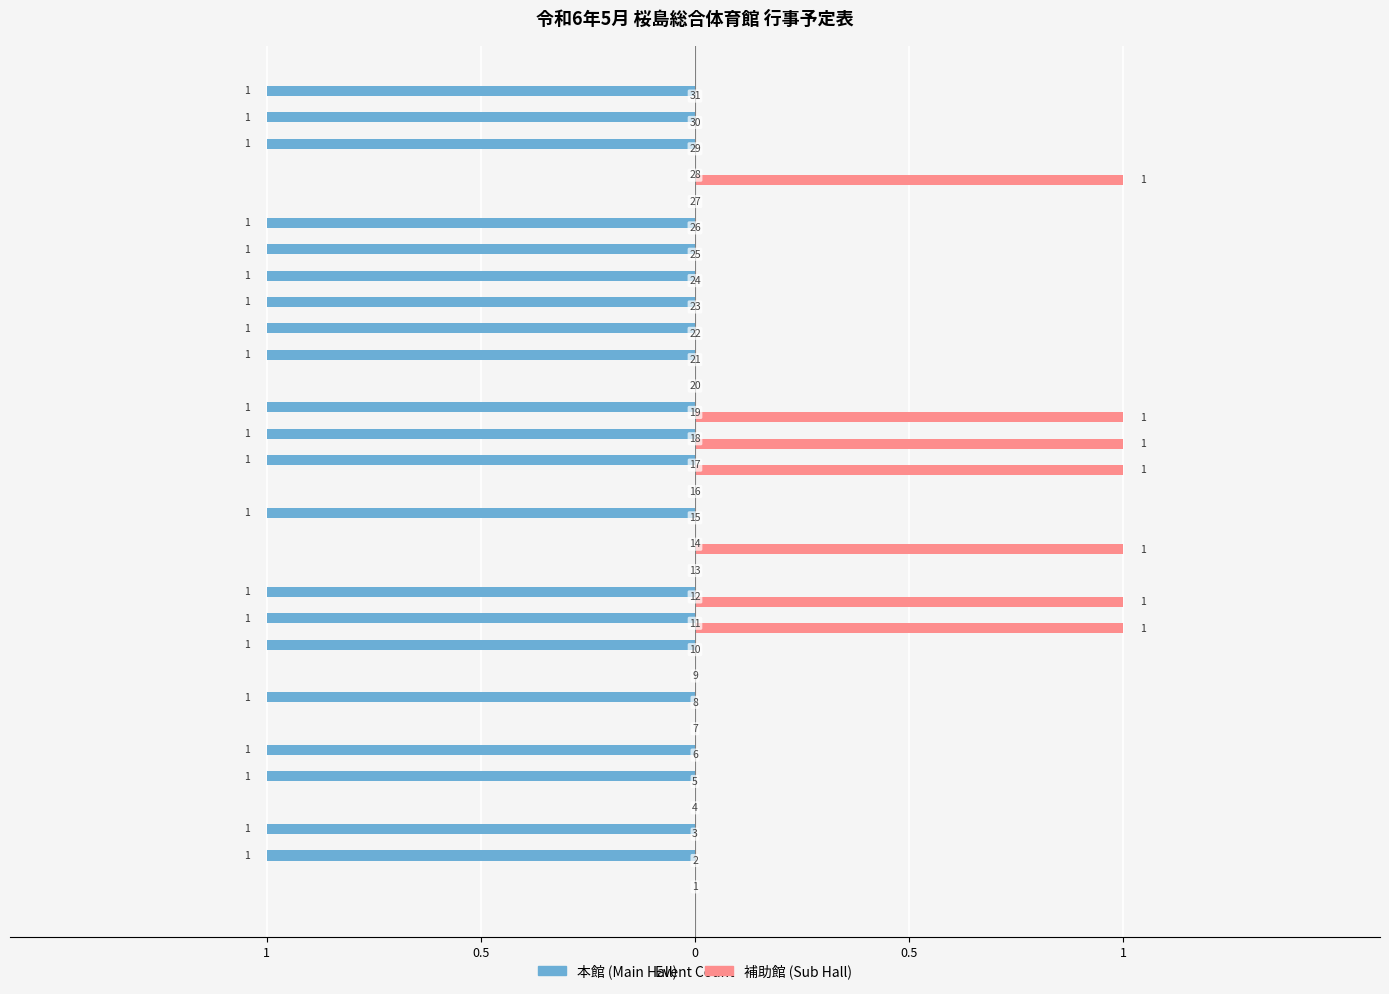

What is the value of the 補助館 (Sub Hall) bar at the 12th from the left?

1